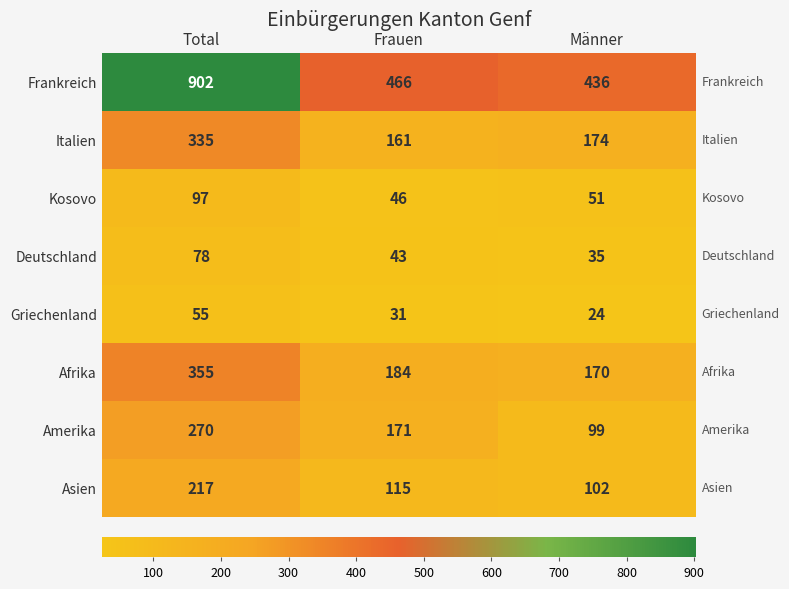

What is the sum of all Afrika values?

709